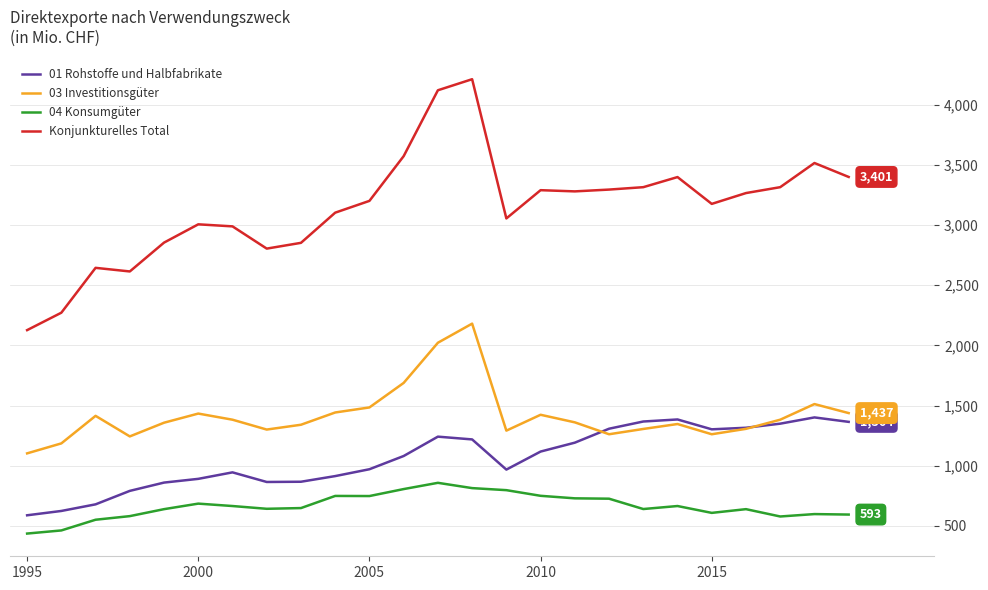

Which series has the widest spread of values?

Konjunkturelles Total